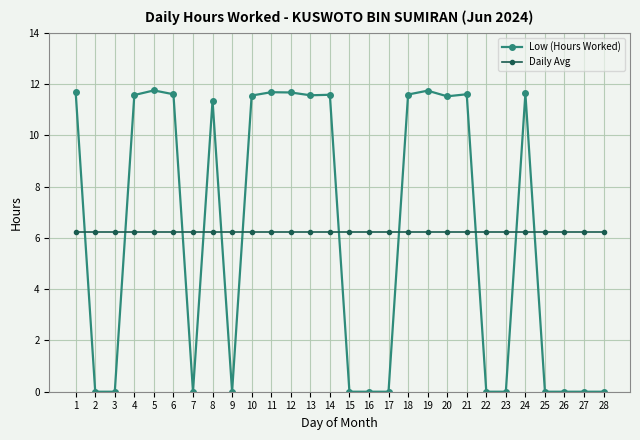

Which series has the widest spread of values?

Low (Hours Worked)